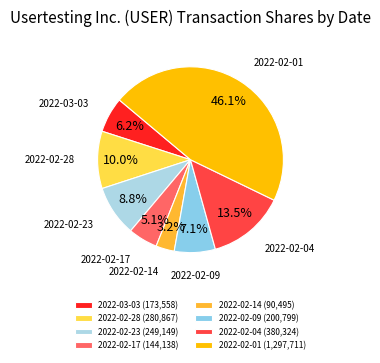

Does 2022-02-28 represent more than half of the total?

No